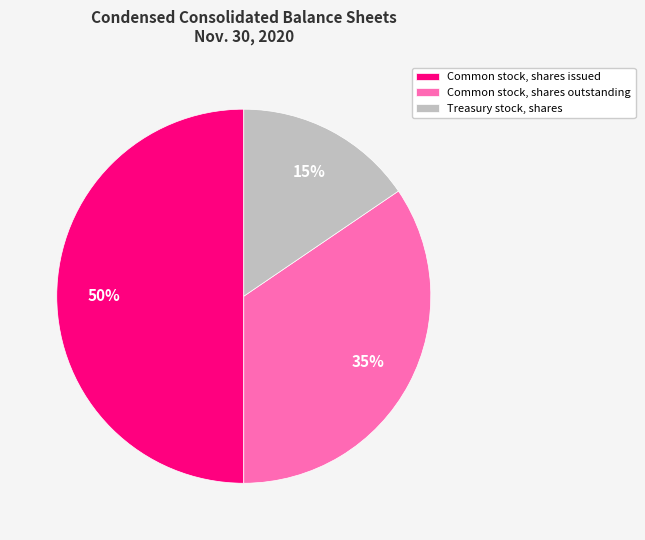

The Common stock, shares outstanding slice represents 46% of the pie. True or false?

False